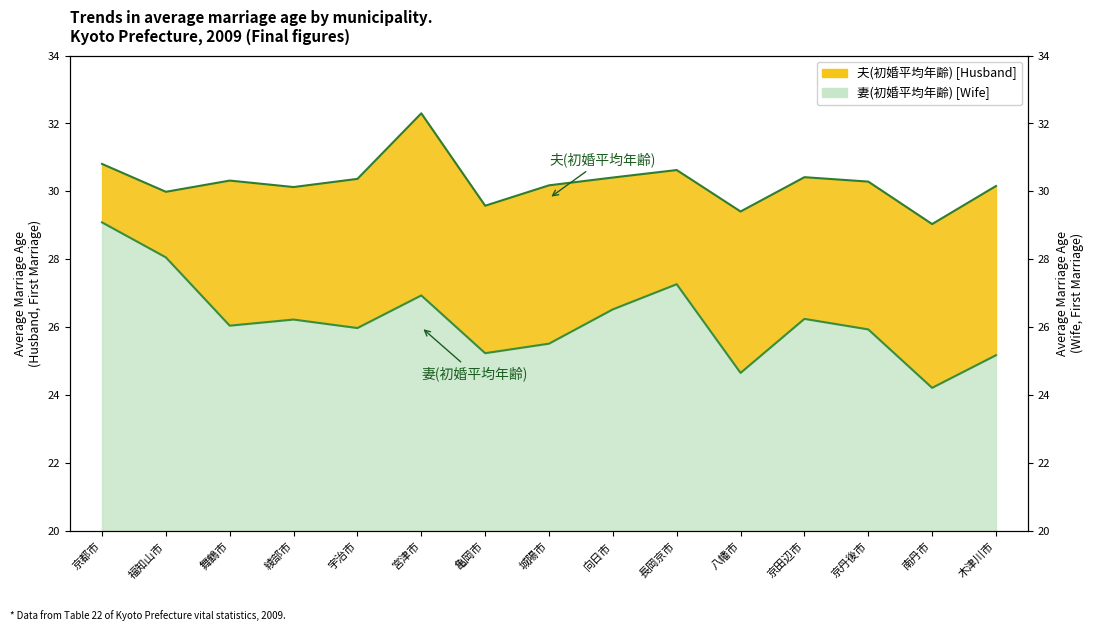

What is the label of the 9th point from the left?

向日市